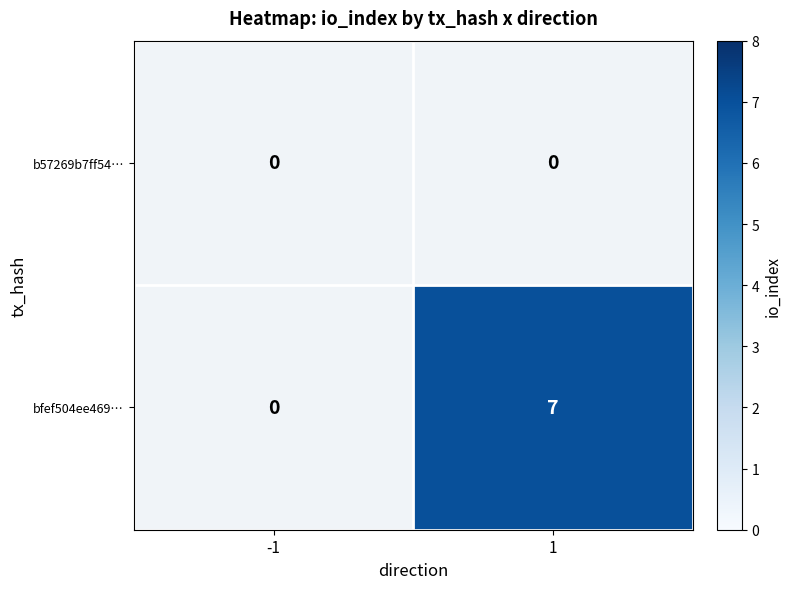

Which has a higher value, 1 or -1?

-1